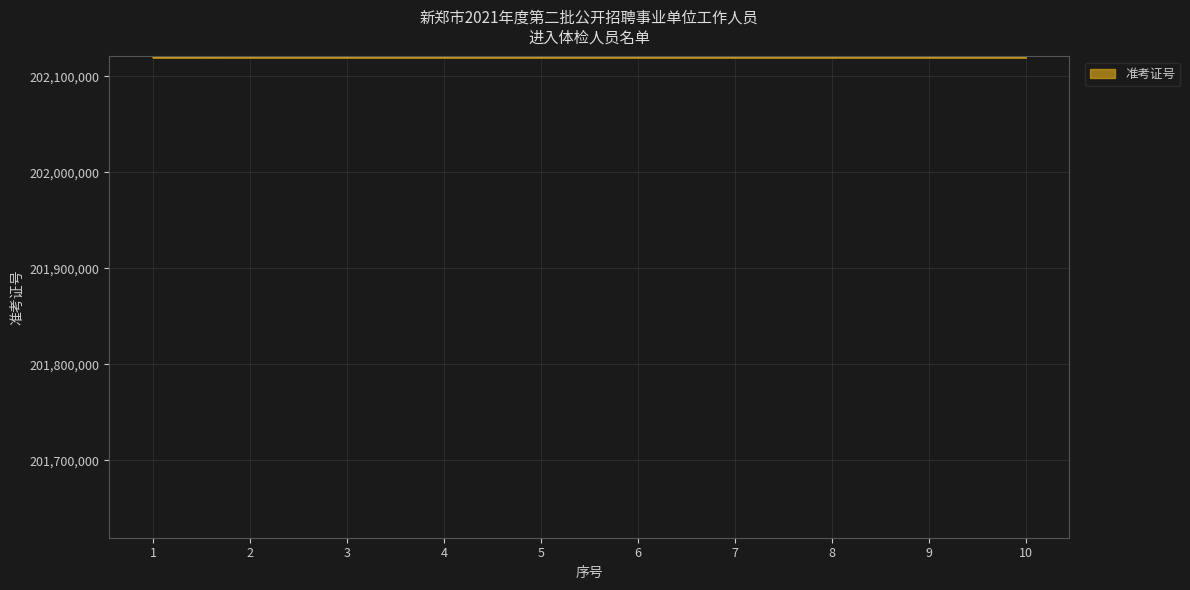

What is the greatest value displayed?

202120508